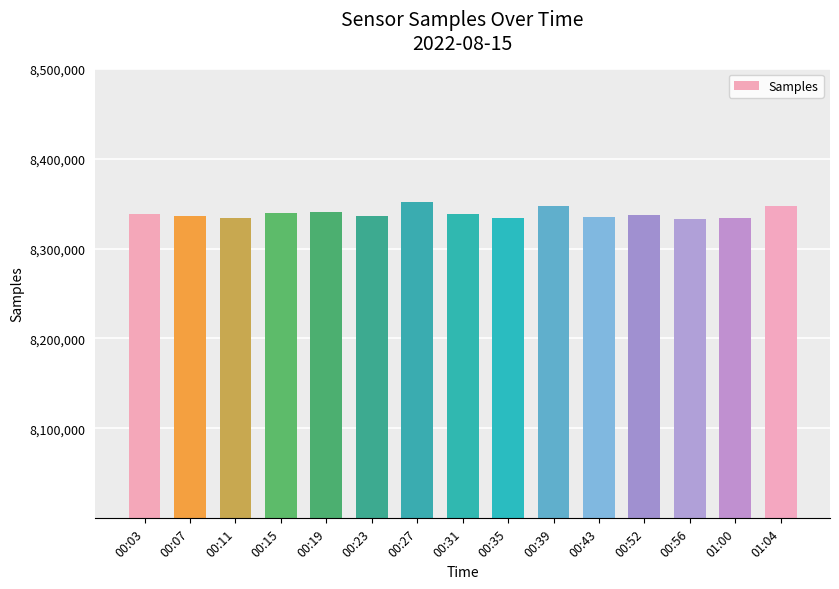

What is the maximum value shown in the chart?

8351711